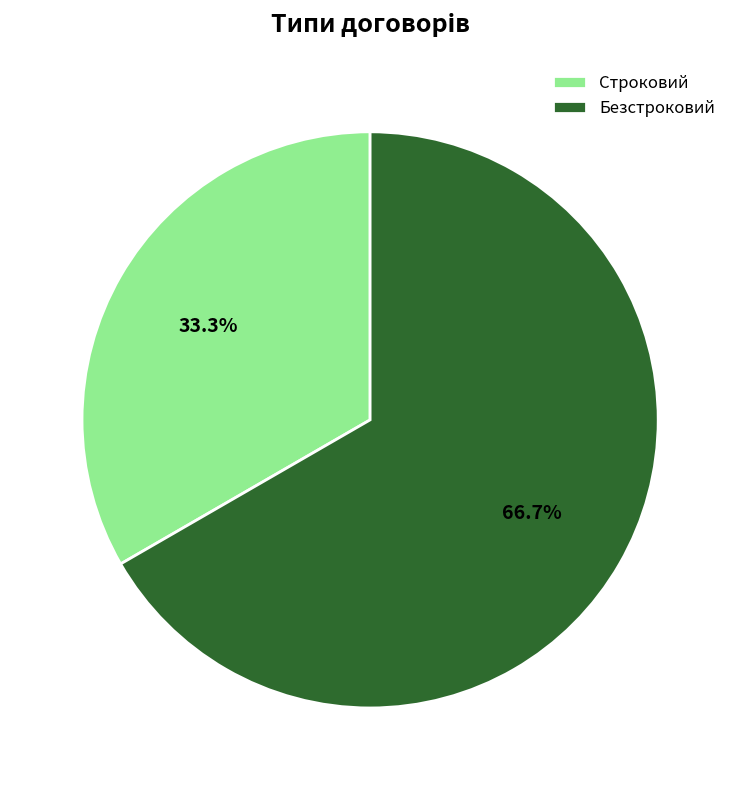

How many segments does this pie chart have?

2